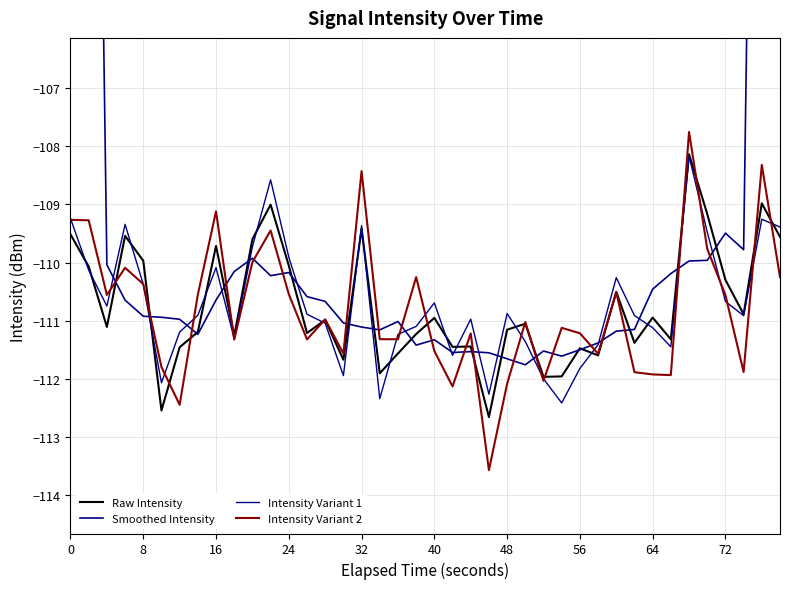

Which series has the largest total across all categories?

Smoothed Intensity